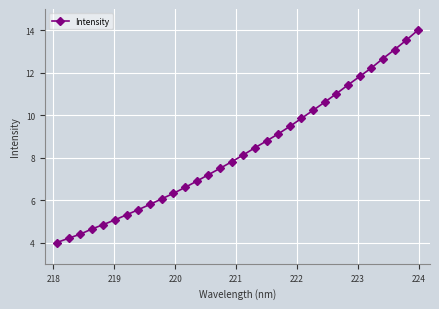

What is the value of the 23rd point from the left?

10.2